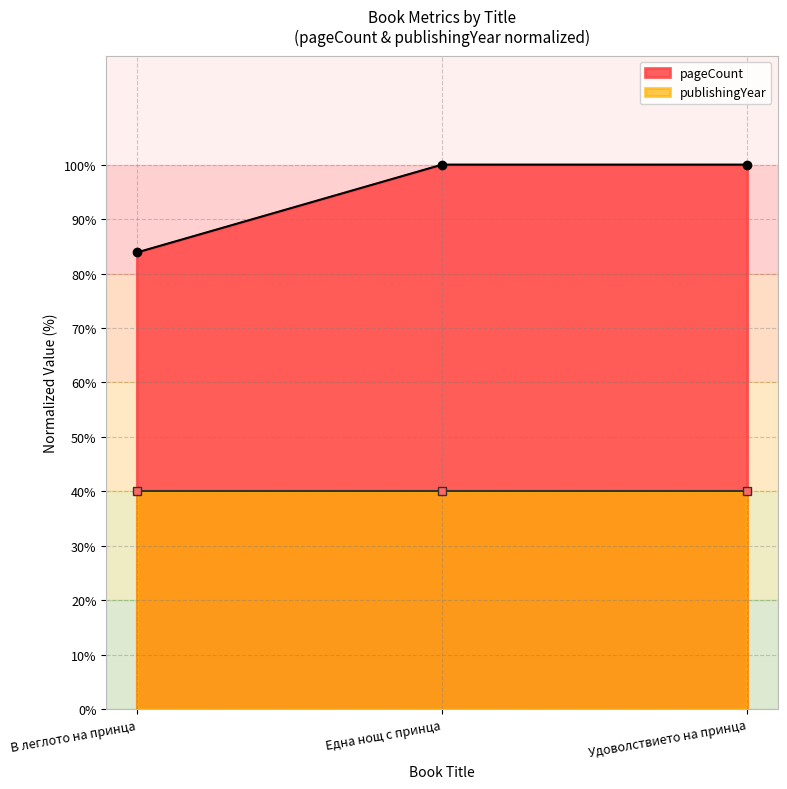

Which has a higher value, В леглото на принца or Удоволствието на принца?

Удоволствието на принца